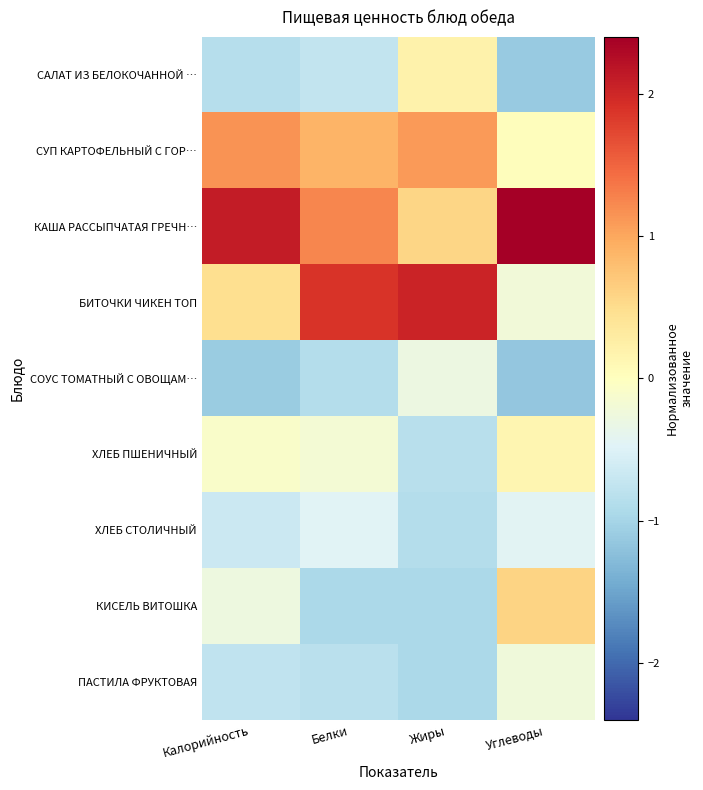

What is the minimum value shown in the chart?

-1.1